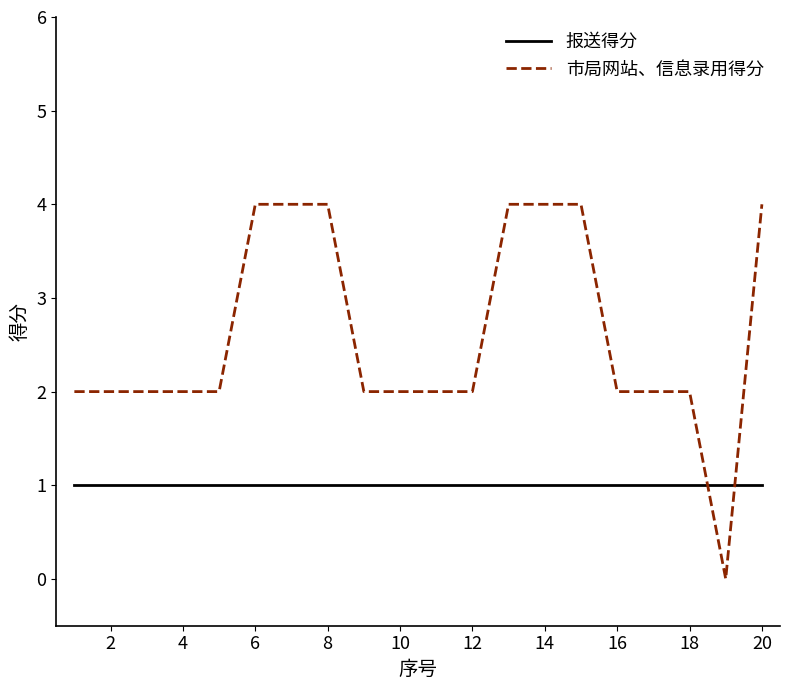

What is the highest value of the 报送得分 series?

1